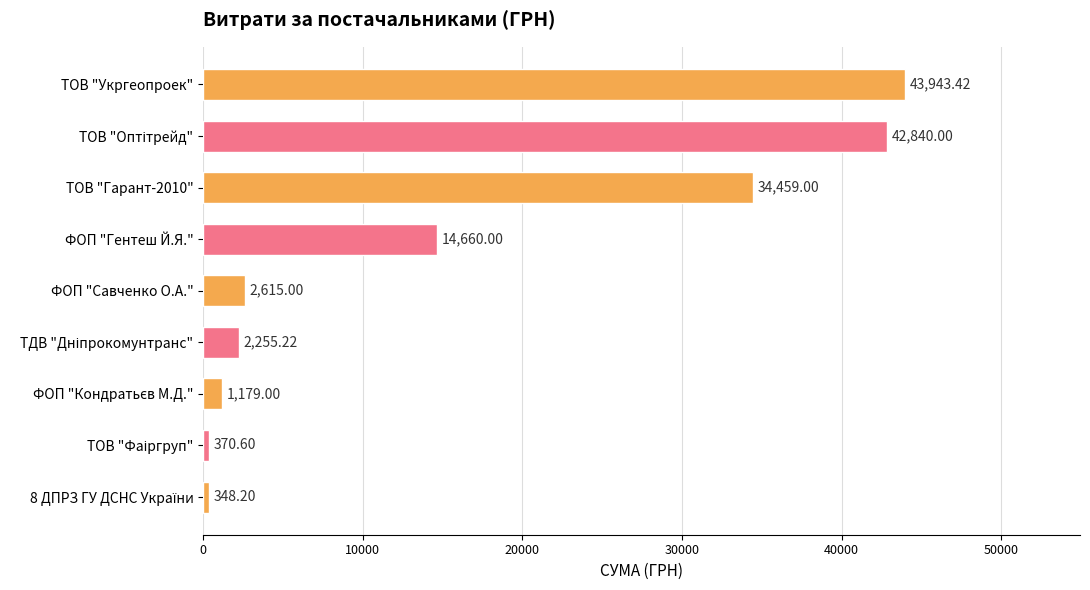

What is the label of the 1st bar from the top?

ТОВ "Укргеопроек"